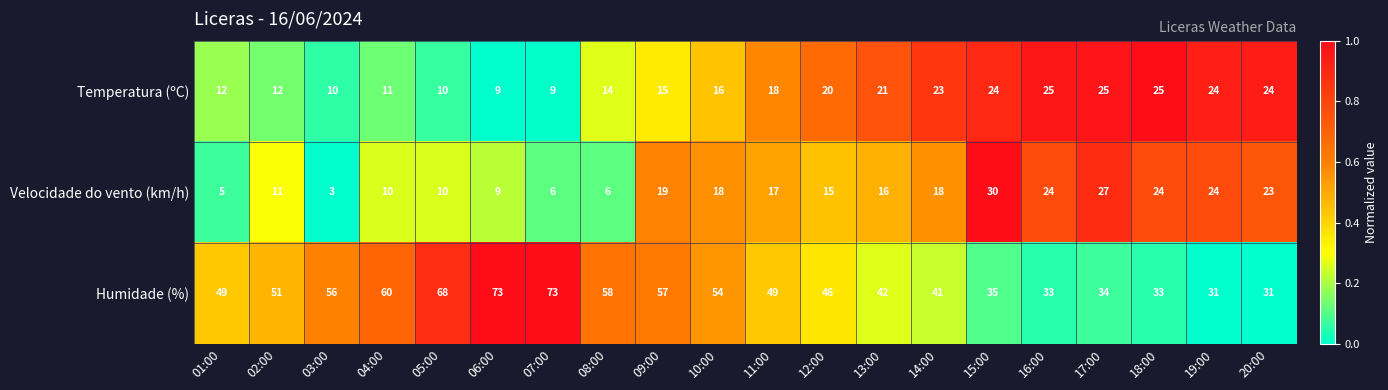

The value of Velocidade do vento (km/h) at 20:00 is 40. True or false?

False